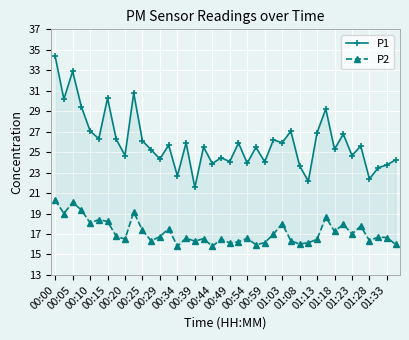

What is the average value of the P1 series?

26.0